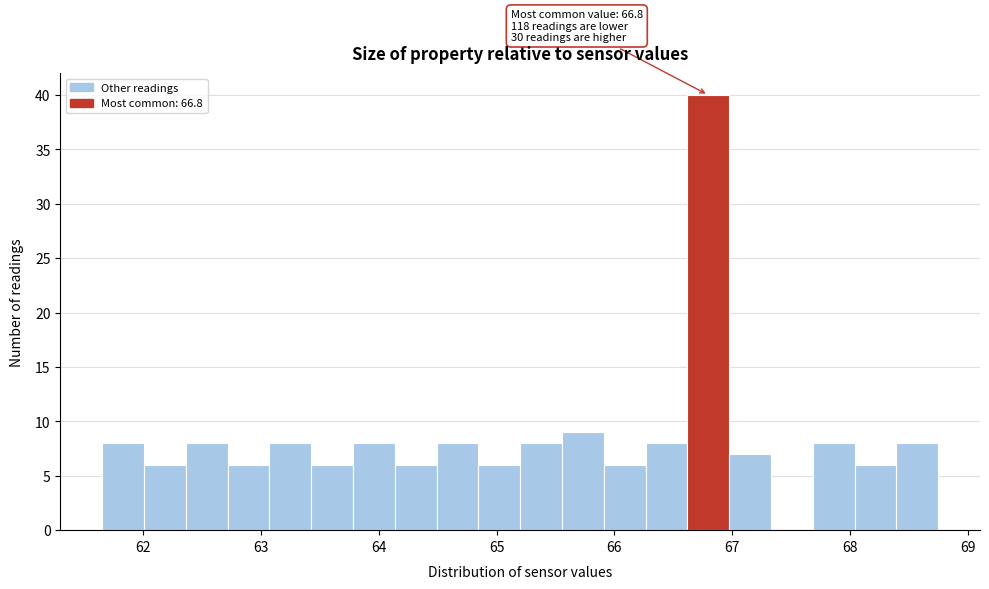

Read against the x-axis, roughly where is the centre of the tallest bar?

66.8